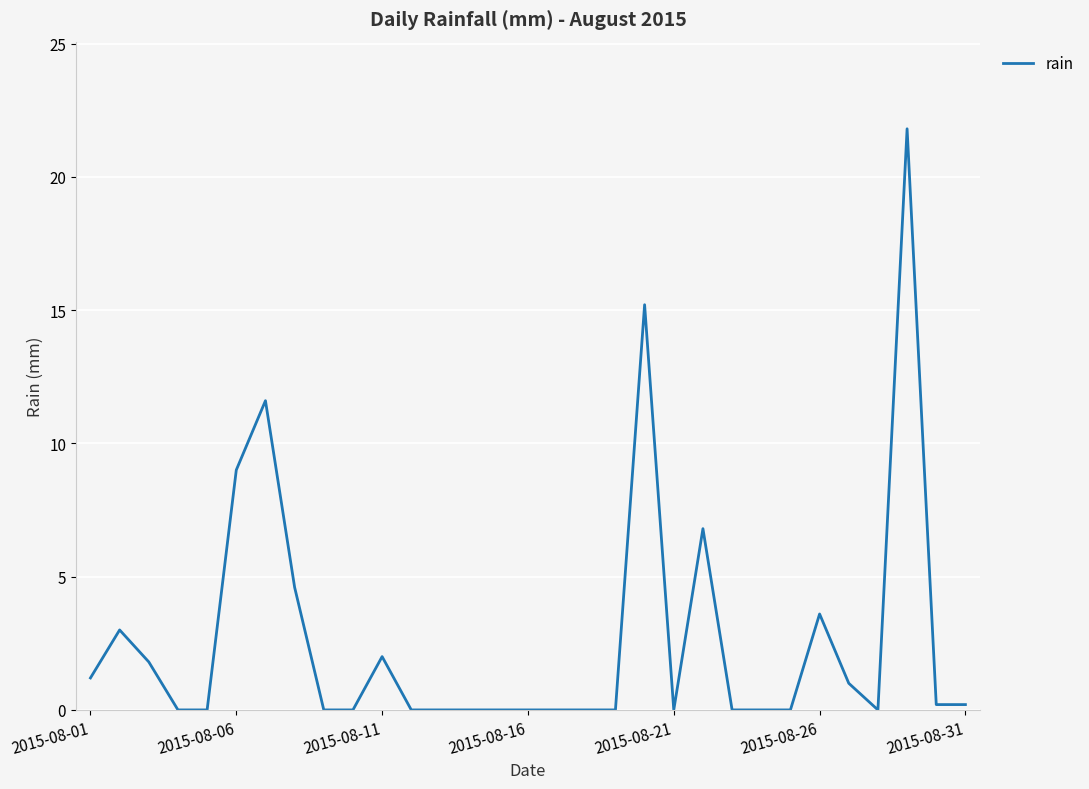

True or false: there are more than 0 points higher than both neighbors.

True